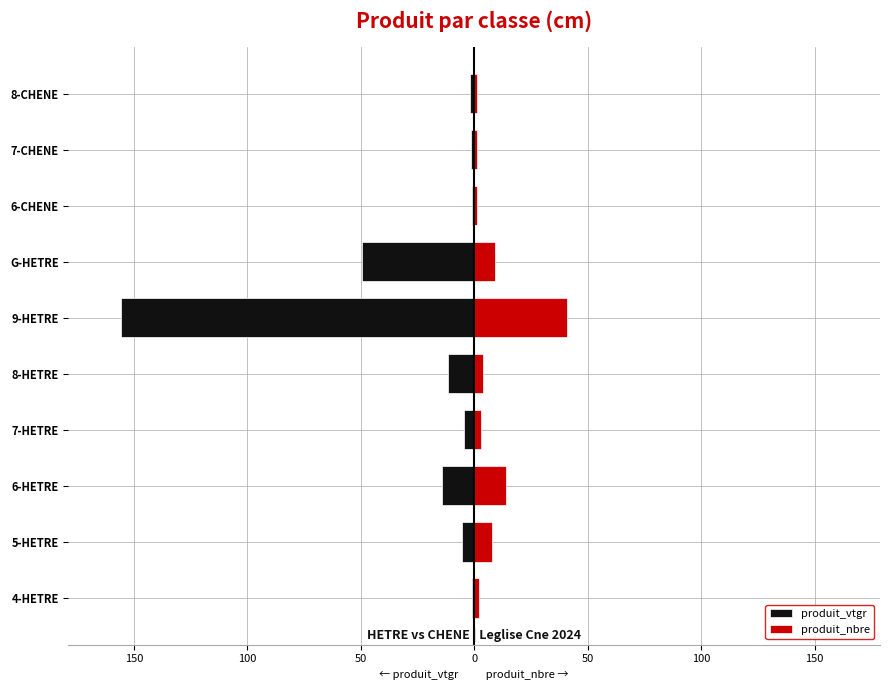

What is the lowest value of the produit_nbre series?

1.0